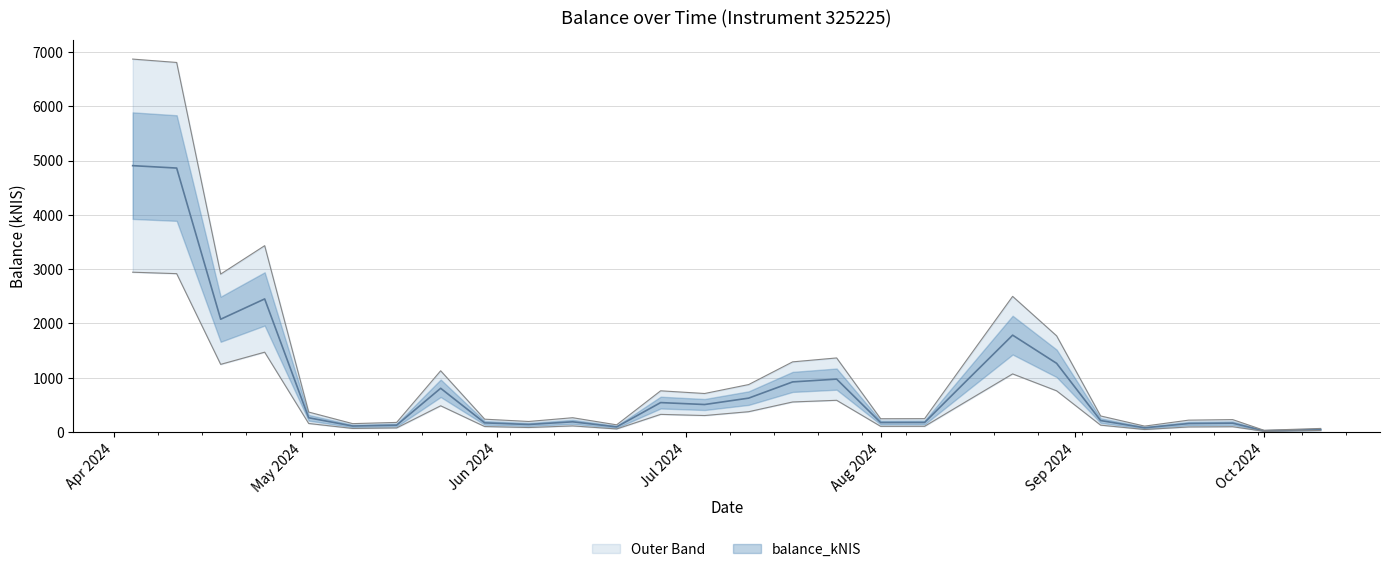

How many interior local peaks (higher than both neighbors) does the data have?

7